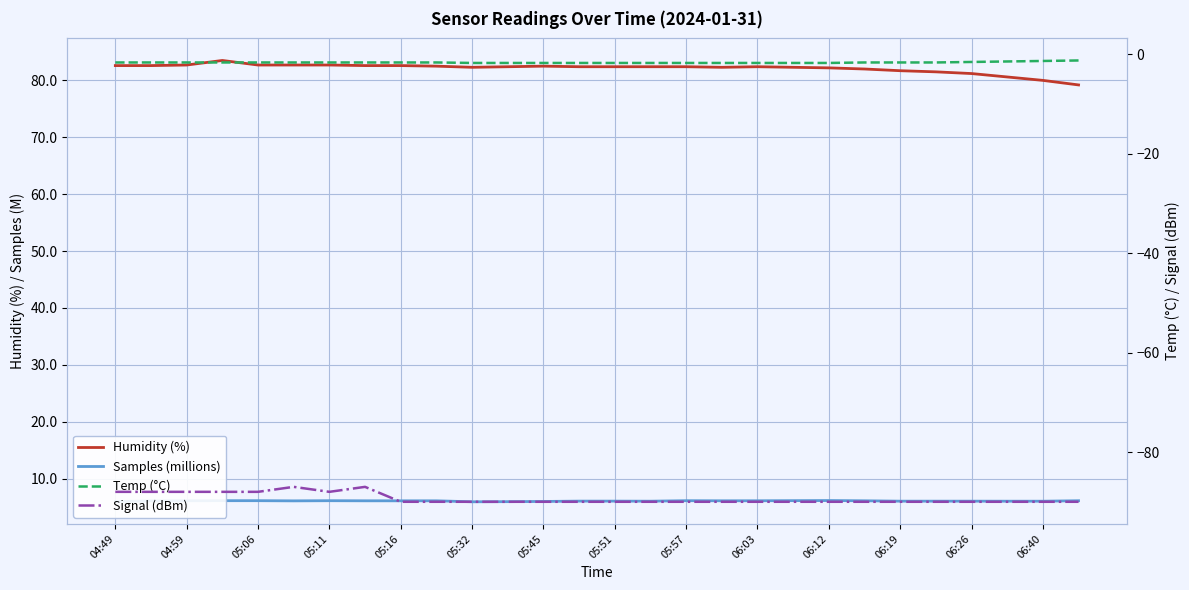

Where is Temp (°C) nearest to the value -1?

27